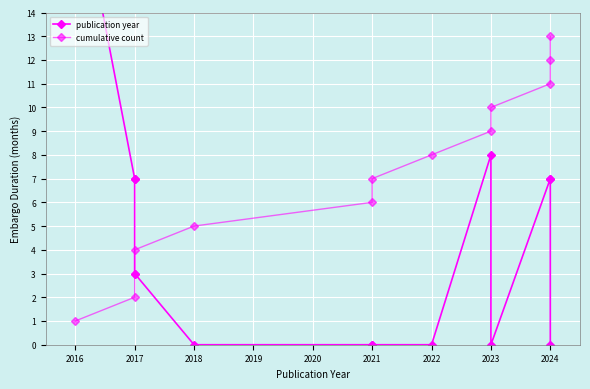

Read the cumulative count value at 2023.

9